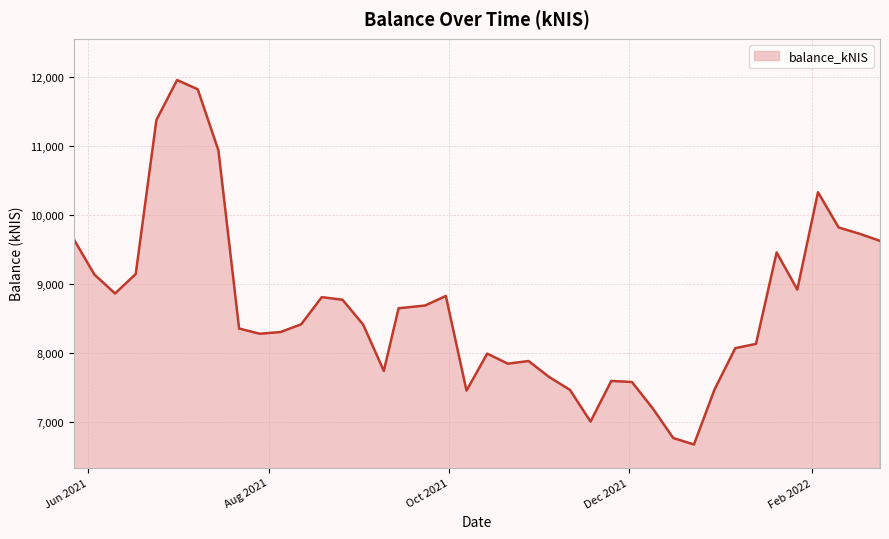

What is the smallest value displayed?

6681.6